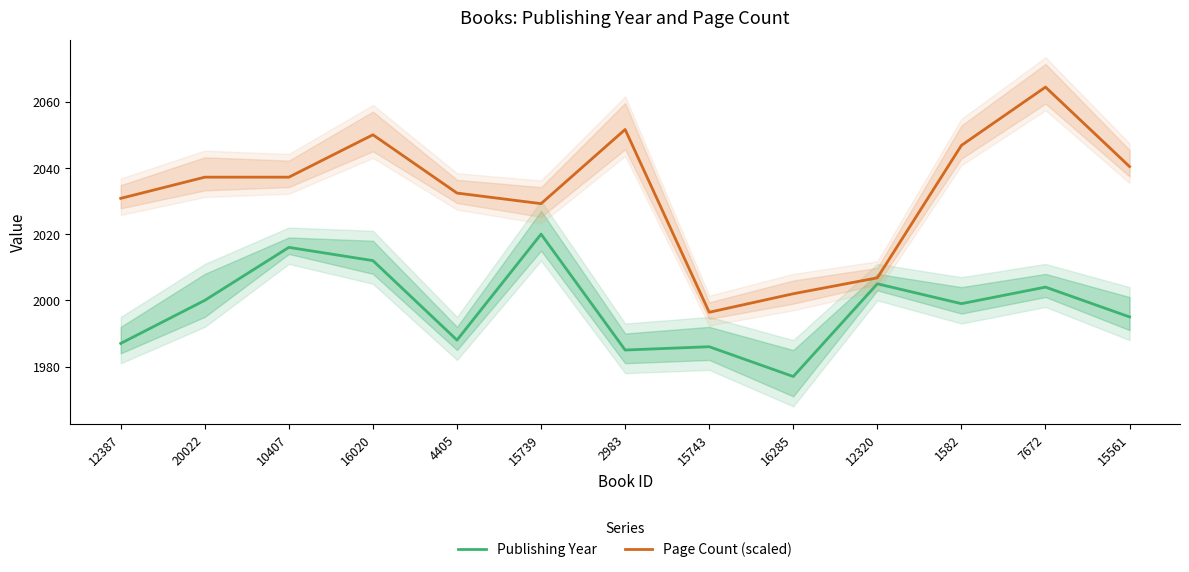

At which category does the chart reach its peak across all series?

7672